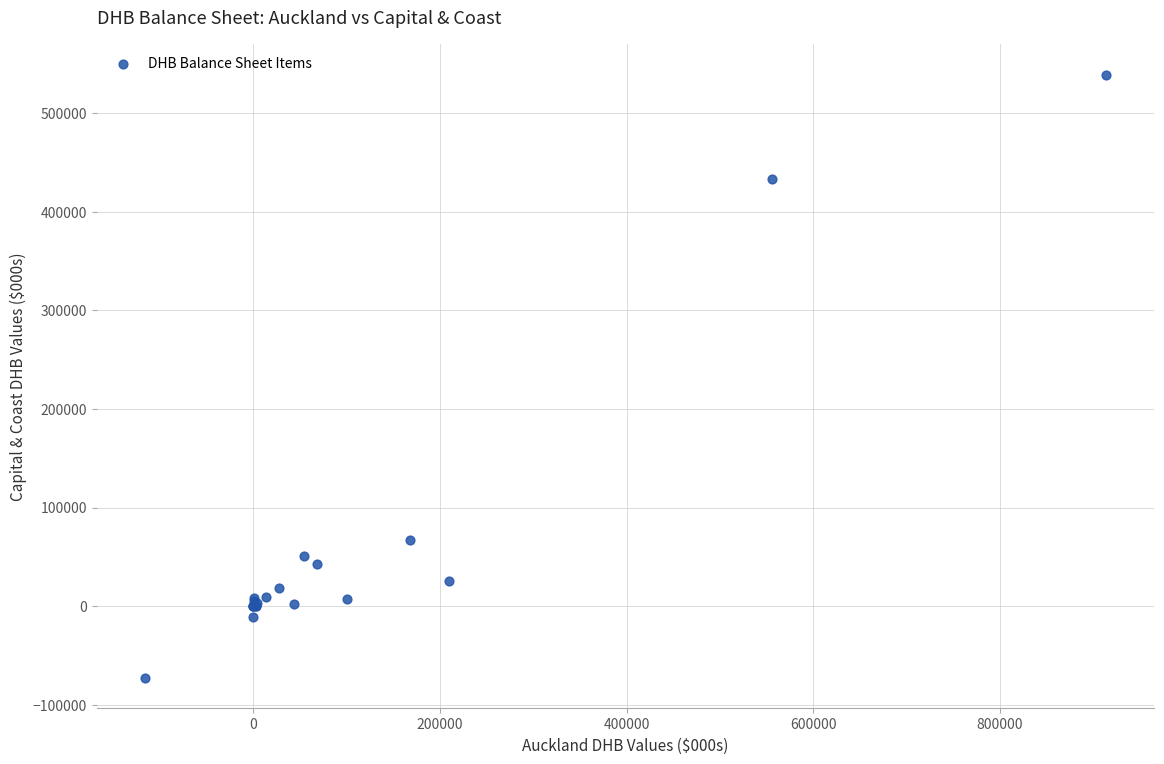

What Y value in the scatter plot is closest to 233412?

67120.3